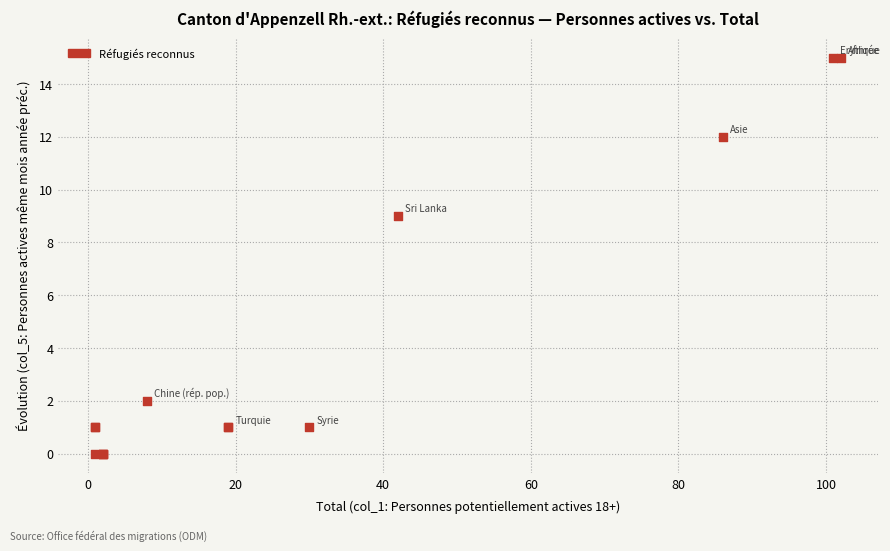

What Y value in the scatter plot is closest to 7?

9